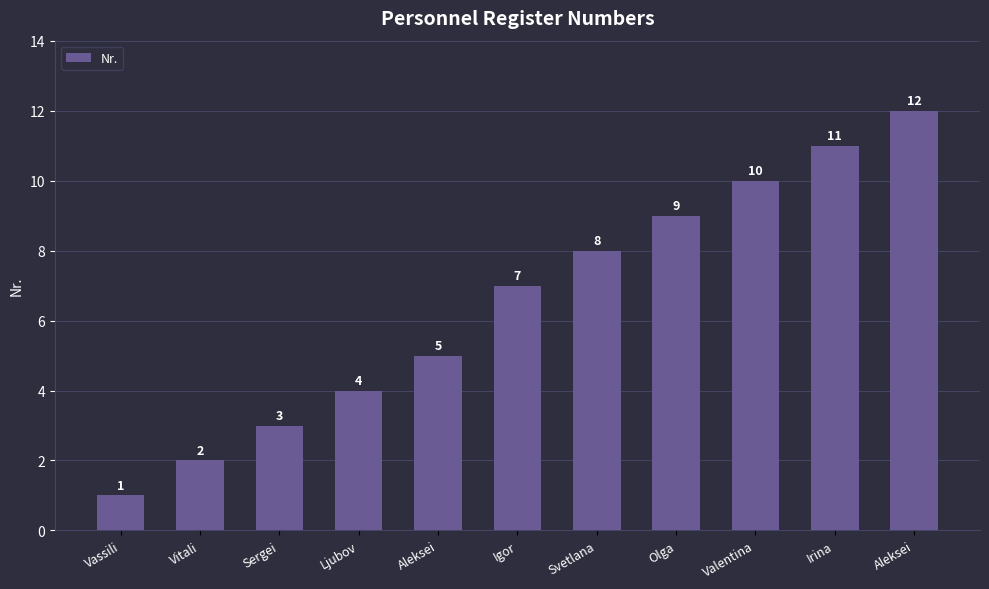

What is the label of the 7th bar from the right?

Aleksei